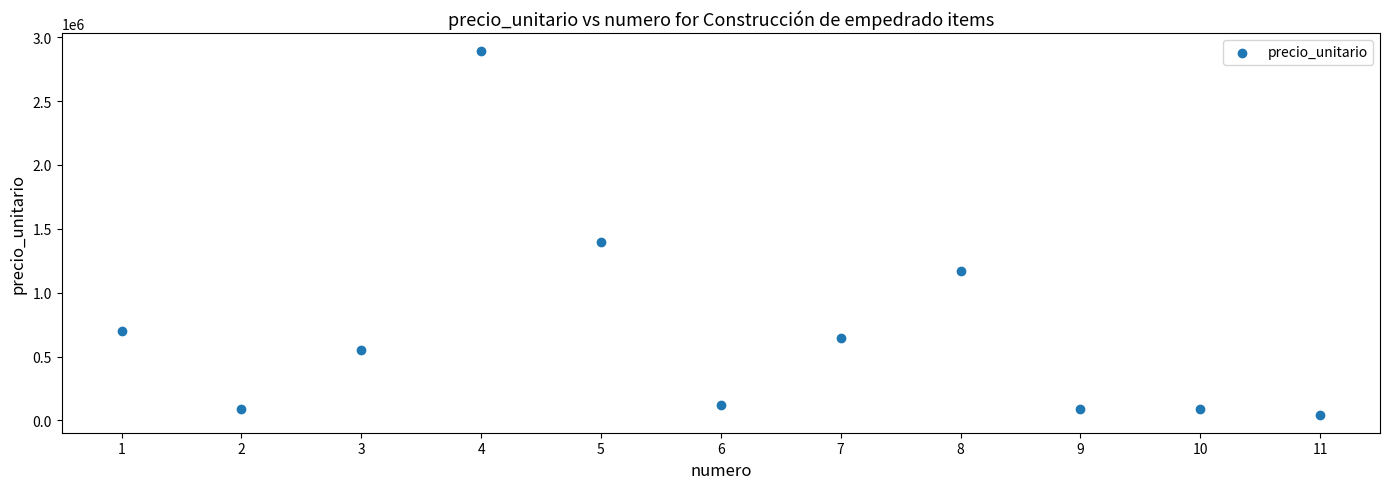

What Y value in the scatter plot is closest to 1468500?

1400000